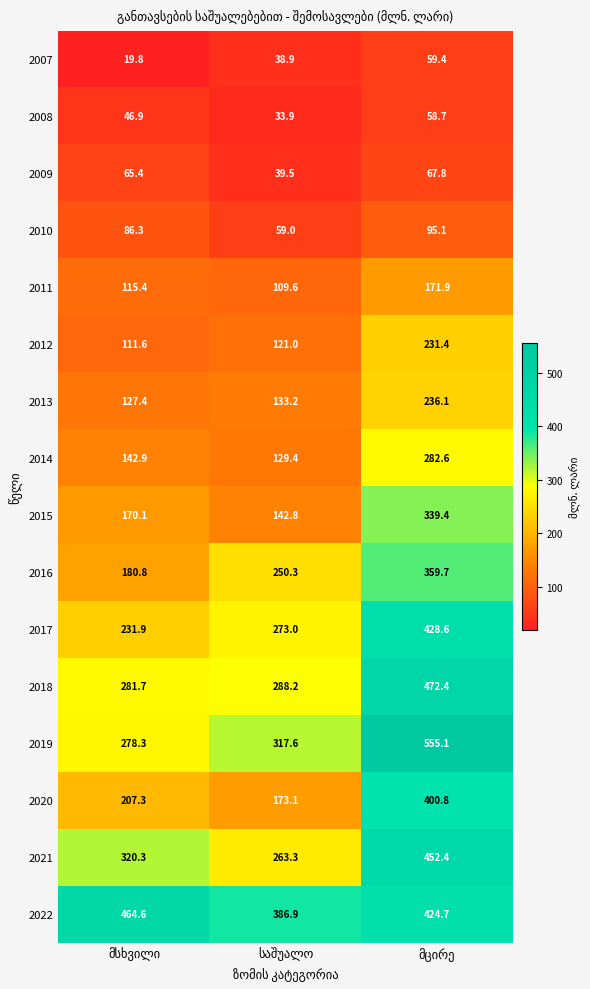

Rank the series by their maximum value, from lowest to highest.

2008, 2007, 2009, 2010, 2011, 2012, 2013, 2014, 2015, 2016, 2020, 2017, 2021, 2022, 2018, 2019